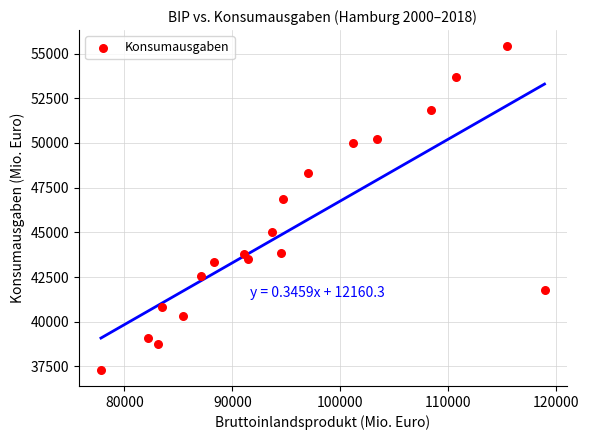

What Y value in the scatter plot is closest to 46358?

46846.4